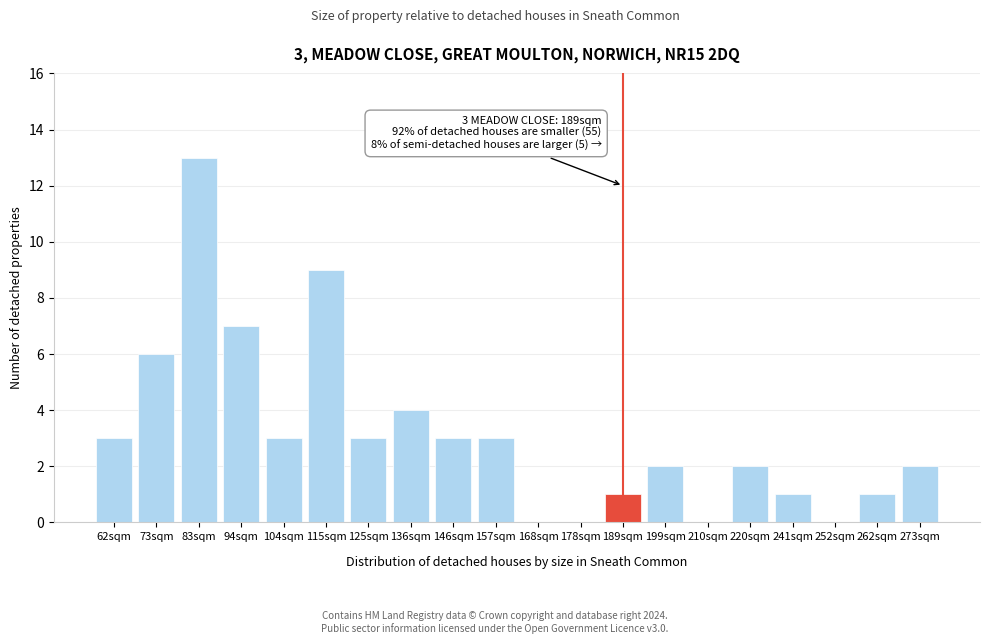

Reading left to right, extract all data points from this chart.

62sqm=3	73sqm=6	83sqm=13	94sqm=7	104sqm=3	115sqm=9	125sqm=3	136sqm=4	146sqm=3	157sqm=3	168sqm=0	178sqm=0	189sqm=1	199sqm=2	210sqm=0	220sqm=2	241sqm=1	252sqm=0	262sqm=1	273sqm=2